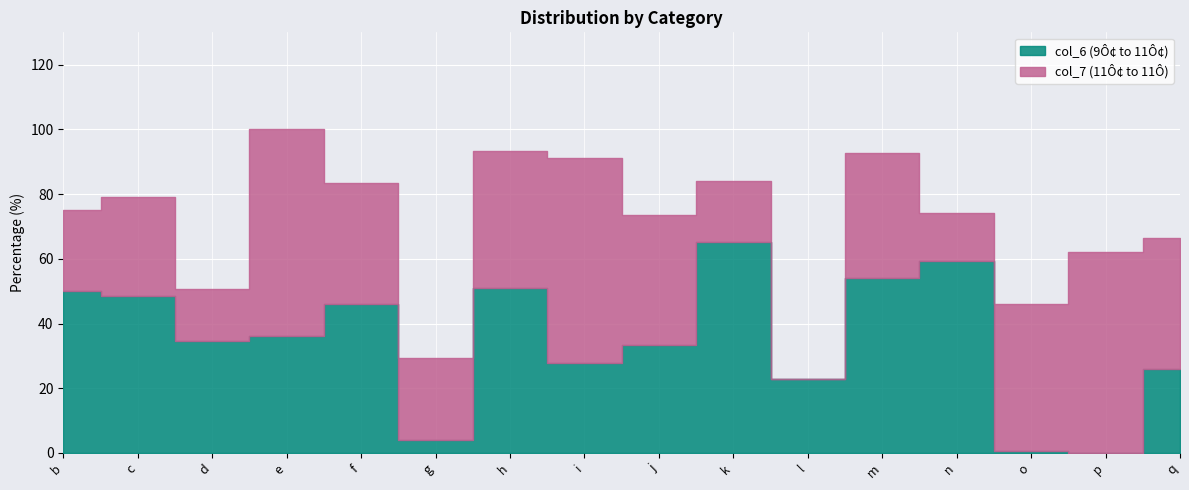

Reading left to right, extract all data points from this chart.

col_6 (9Ô¢ to 11Ô¢): b=50.0	c=48.5	d=34.6	e=36.2	f=46.0	g=4.0	h=51.0	i=27.7	j=33.3	k=65.1	l=22.8	m=54.0	n=59.3	o=0.5	p=0.0	q=25.8
col_7 (11Ô¢ to 11Ô): b=25.0	c=30.7	d=16.2	e=63.8	f=37.3	g=25.4	h=42.2	i=63.5	j=40.2	k=18.8	l=0.0	m=38.8	n=15.0	o=45.5	p=62.0	q=40.5